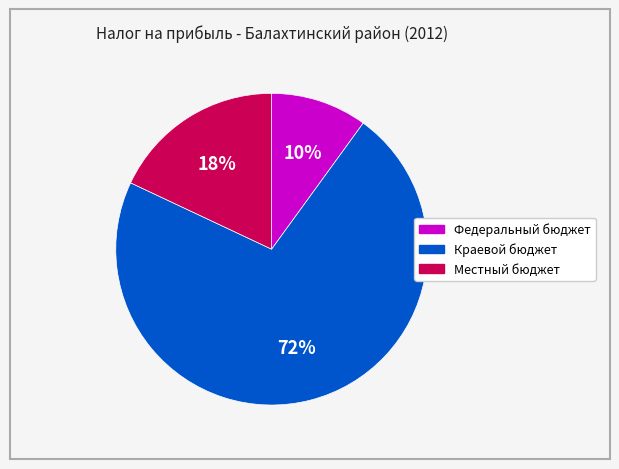

What percentage is the Местный бюджет slice, to the nearest percent?

18%